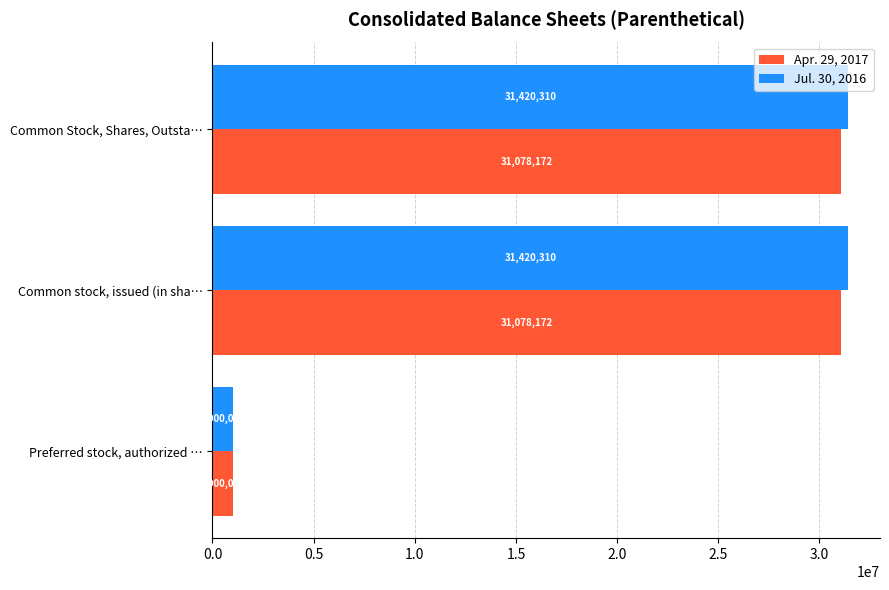

At how many categories does at least one series exceed 14161695?

2